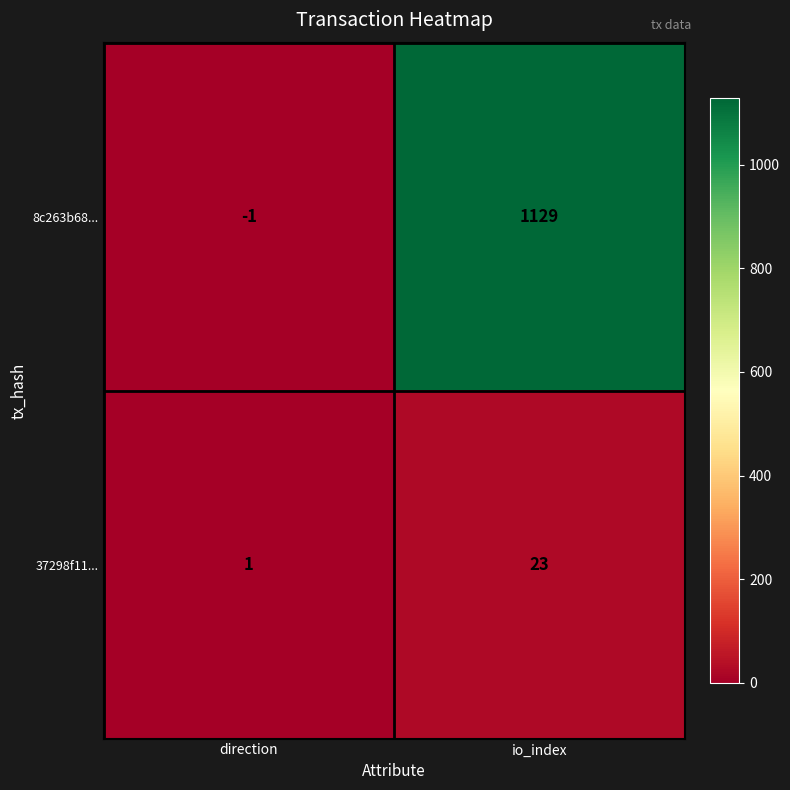

At which category is the sum across all series the highest?

io_index